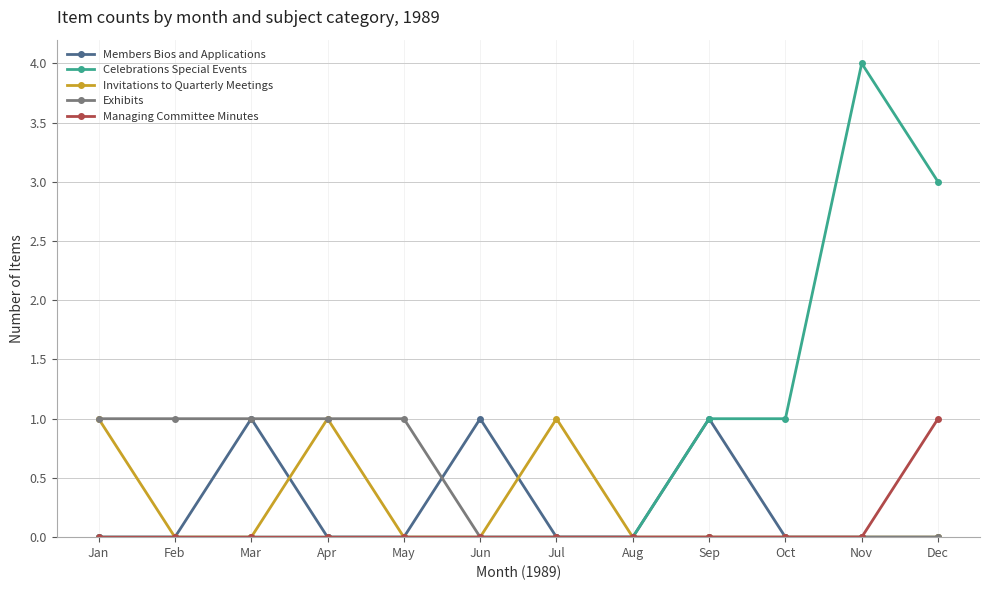

What is the value of the Celebrations Special Events point at the 11th from the left?

4